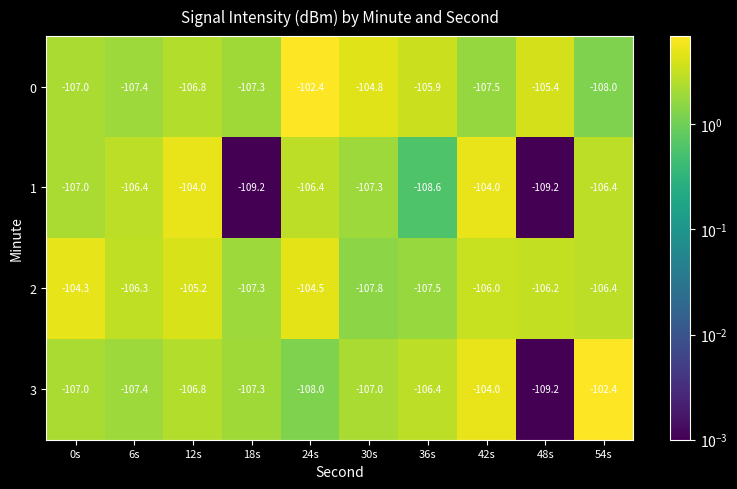

Which series has the largest total across all categories?

2